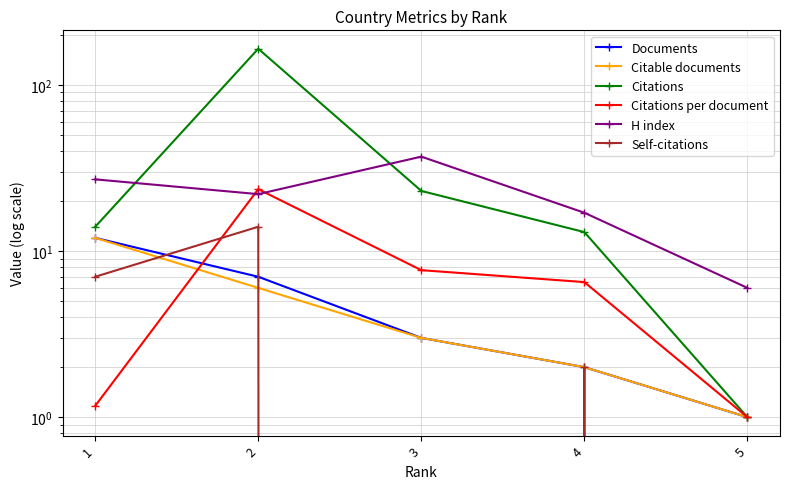

Reading left to right, what are all the values shown in this chart?

Documents: 12.0	7.0	3.0	2.0	1.0
Citable documents: 12.0	6.0	3.0	2.0	1.0
Citations: 14.0	165.0	23.0	13.0	1.0
Citations per document: 1.2	23.6	7.7	6.5	1.0
H index: 27.0	22.0	37.0	17.0	6.0
Self-citations: 7.0	14.0	0.0	2.0	0.0